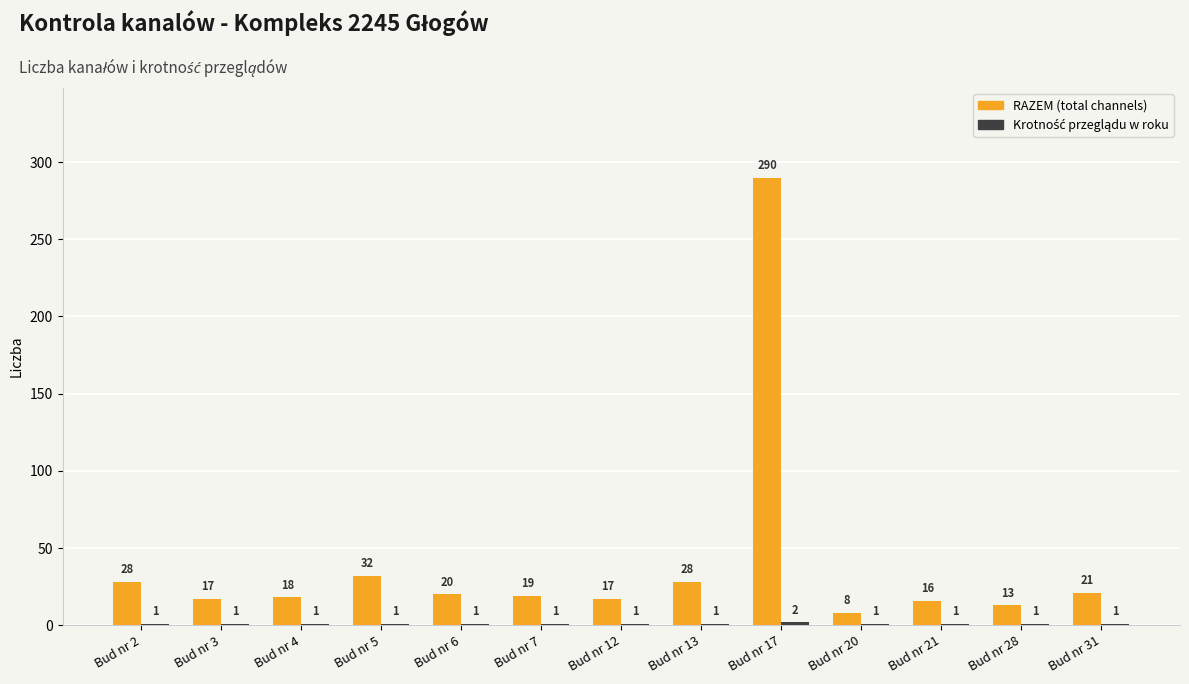

How many distinct data groups are displayed?

2